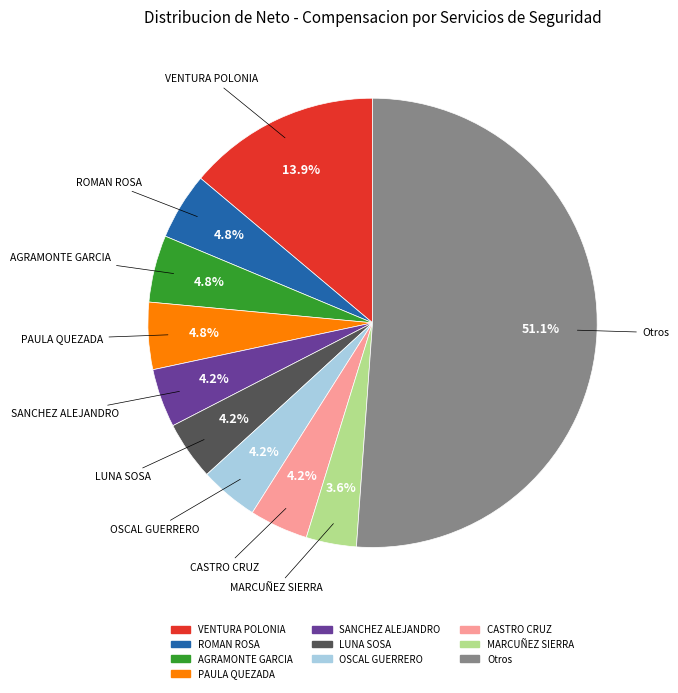

Is there a majority slice in this chart?

Yes